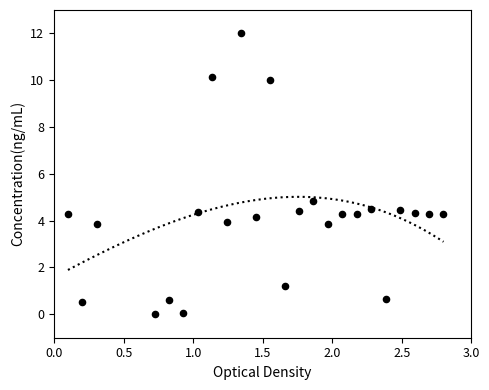

Approximately how many times larger is the value at 17 compared to 24?

1.0